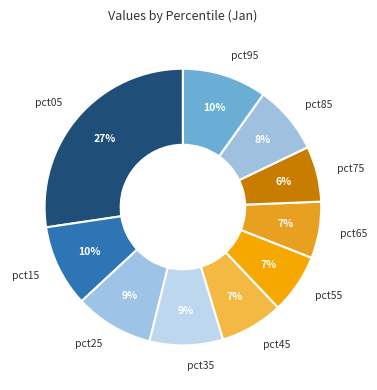

Combined, do pct65 and pct95 account for over 50%?

No